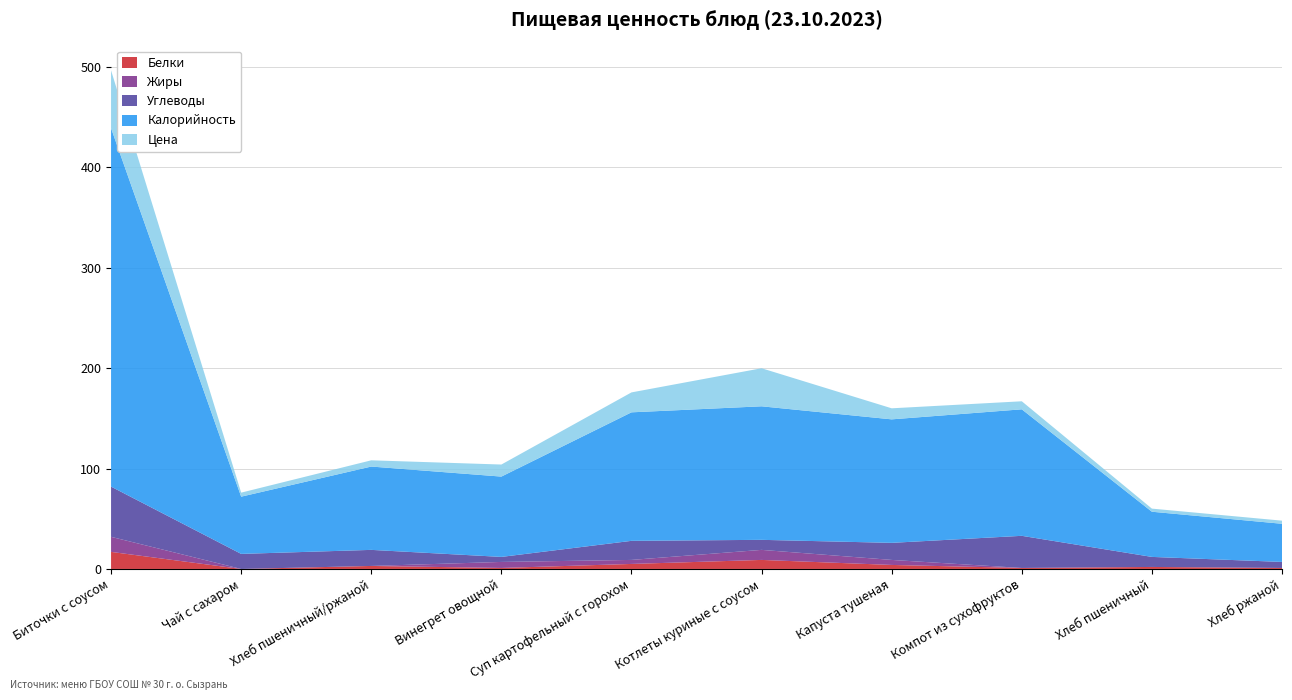

Reading left to right, transcribe all the data shown in this chart.

Белки: 17.0	0.0	3.0	1.0	5.0	9.0	4.0	1.0	2.0	1.0
Жиры: 15.0	0.0	0.0	6.0	4.0	10.0	5.0	0.0	0.0	0.0
Углеводы: 50.0	15.0	16.0	5.0	19.0	10.0	17.0	32.0	10.0	6.0
Калорийность: 357.0	57.0	83.0	80.0	128.0	133.0	123.0	126.0	45.0	38.0
Цена: 57.6	4.0	6.2	12.0	19.8	37.9	11.0	8.0	3.1	3.1